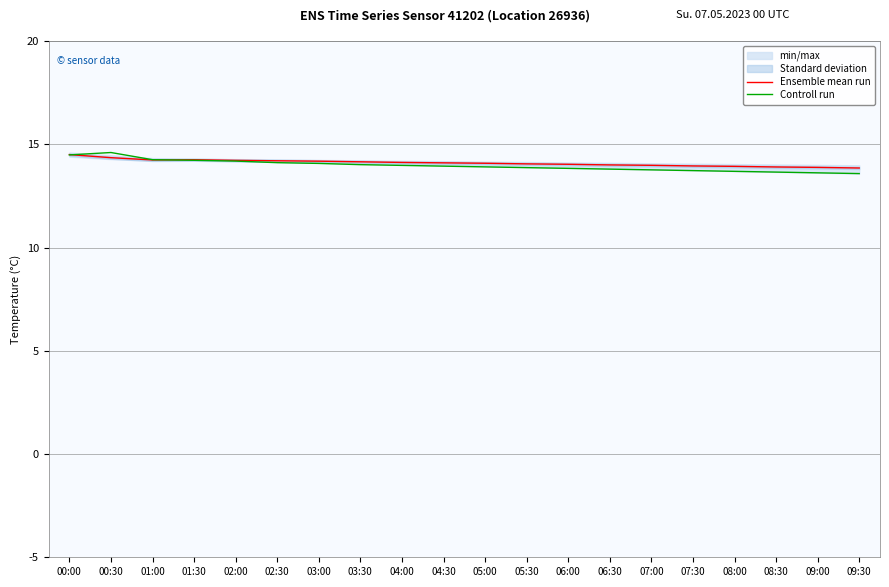

Which series has the largest range (max minus min)?

Controll run